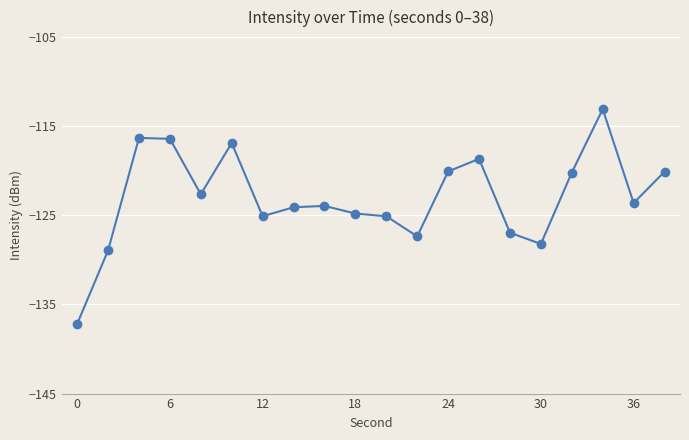

How many lines are shown in the chart?

1